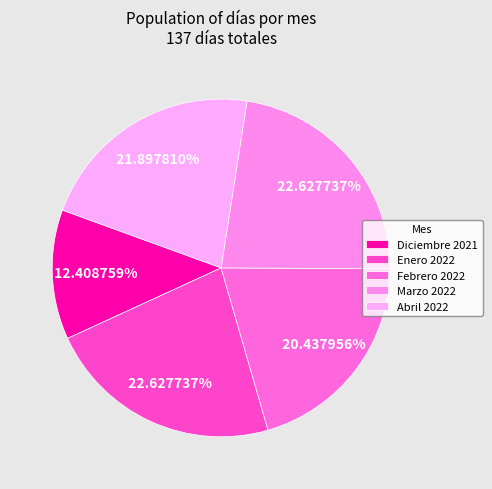

Is the sum of Diciembre 2021 and Marzo 2022 greater than half?

No